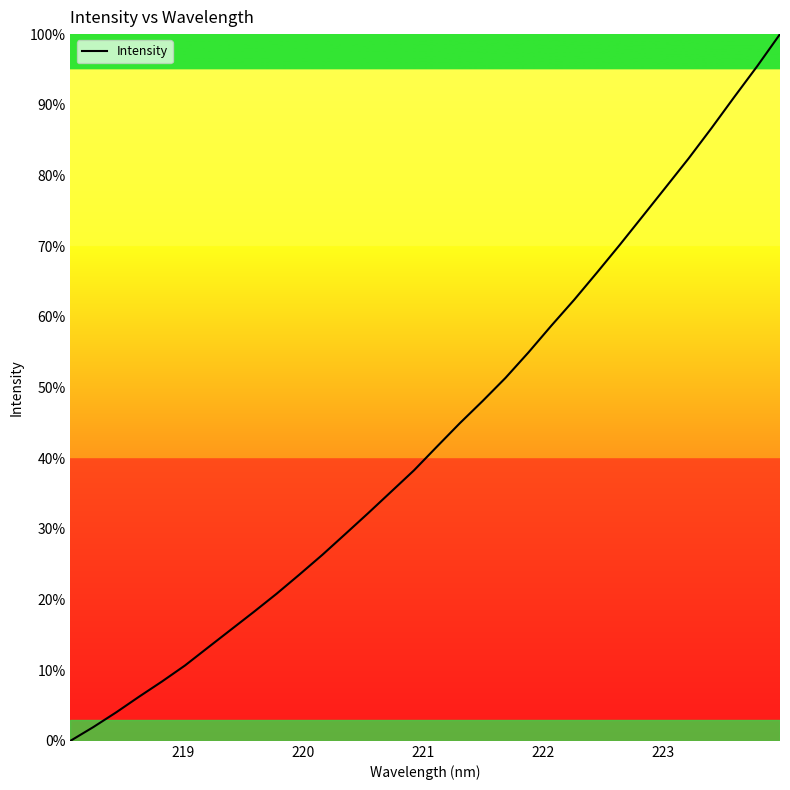

What is the difference between the maximum and second lowest values?

98.1